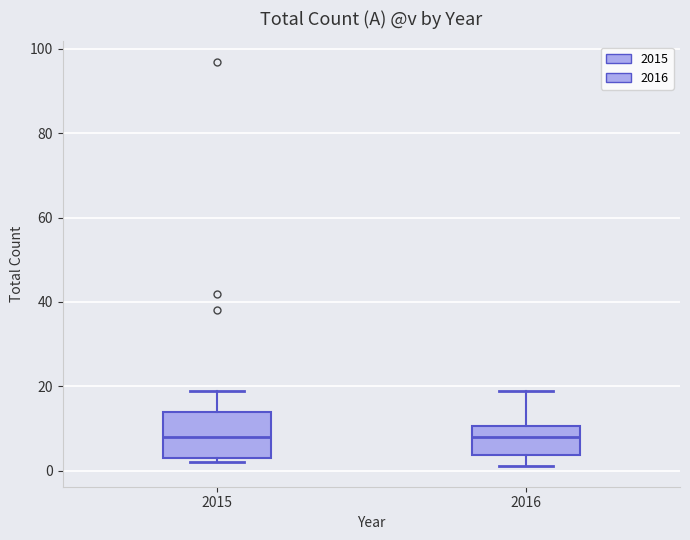

Where does the upper whisker of the box at x = 2015 end on the y-axis? The values are not printed on the chart, so give them approximately, as read against the axis.

20